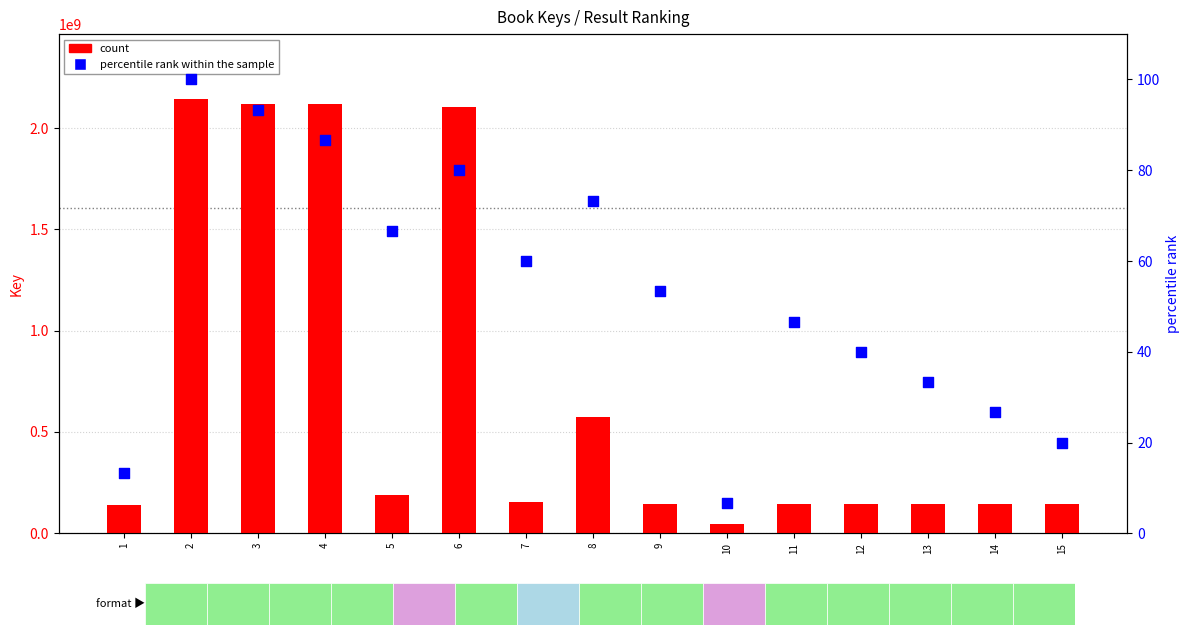

At which category is the sum across all series the highest?

2